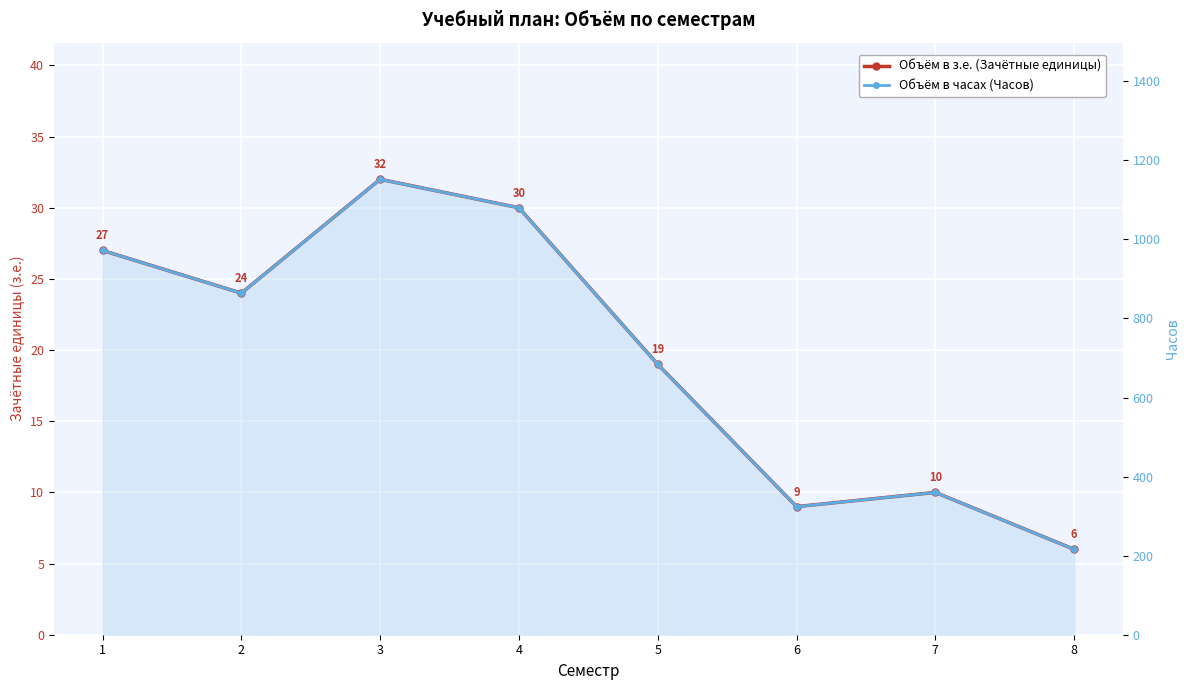

At how many categories does at least one series exceed 639?

5